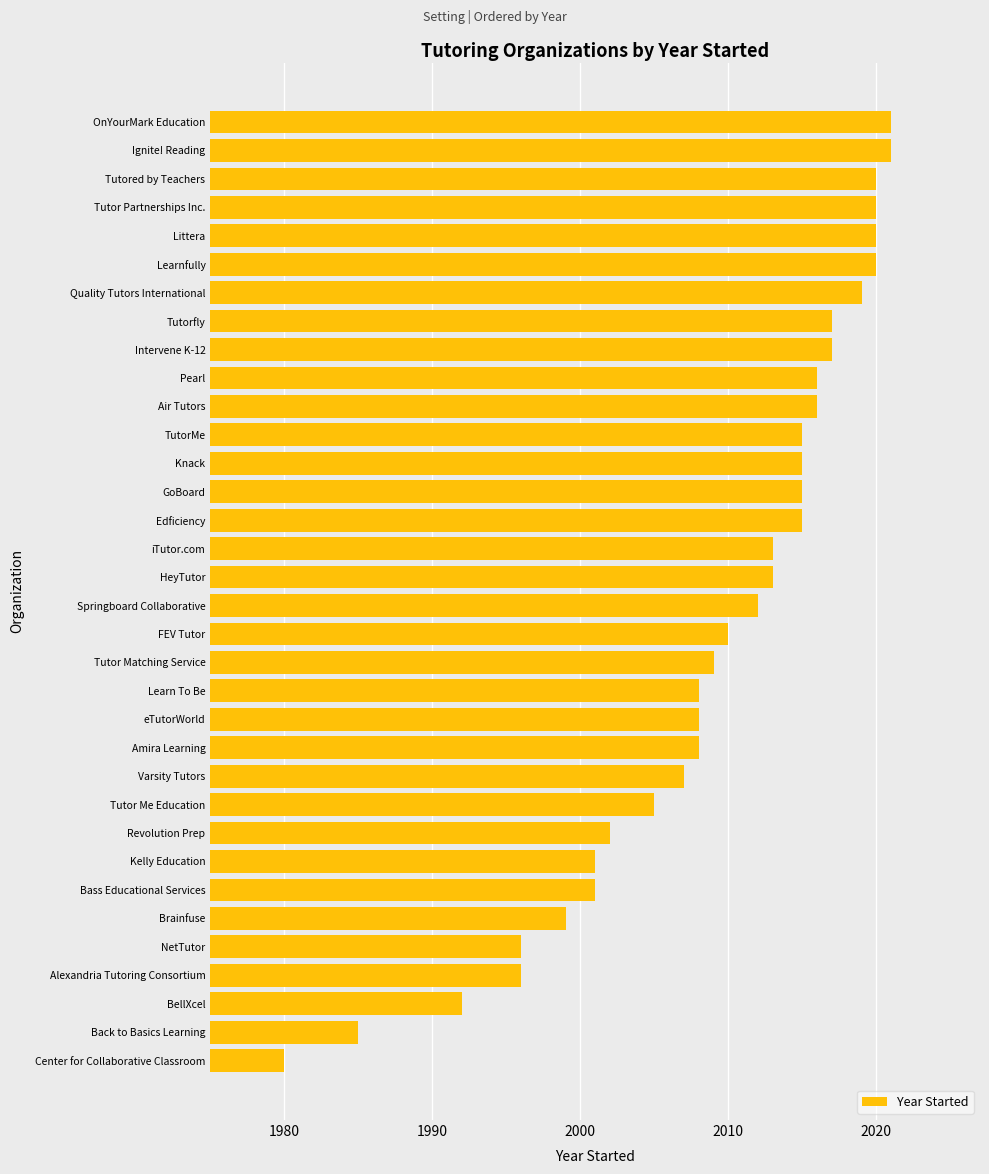

Approximately how many times larger is the value at Tutor Partnerships Inc. compared to Tutorfly?

1.0